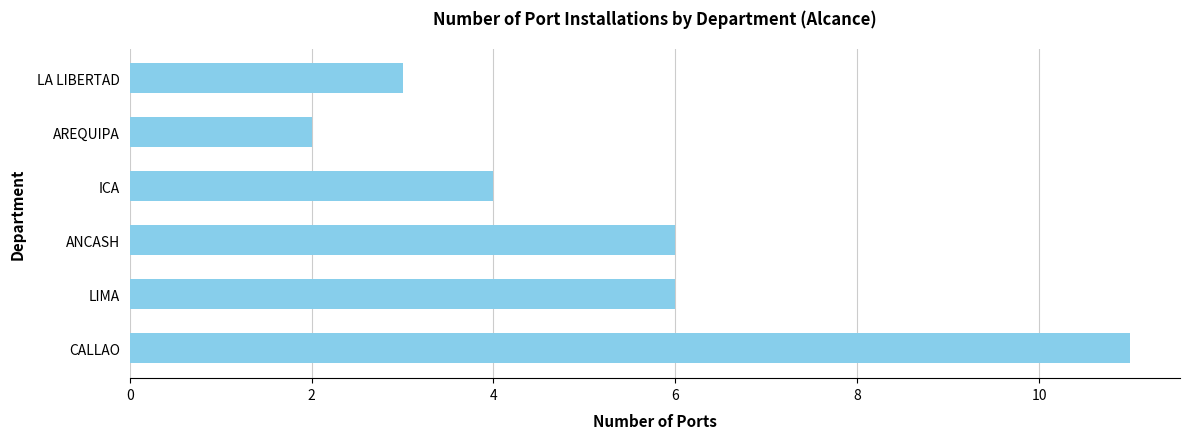

How many data points does each series have?

6